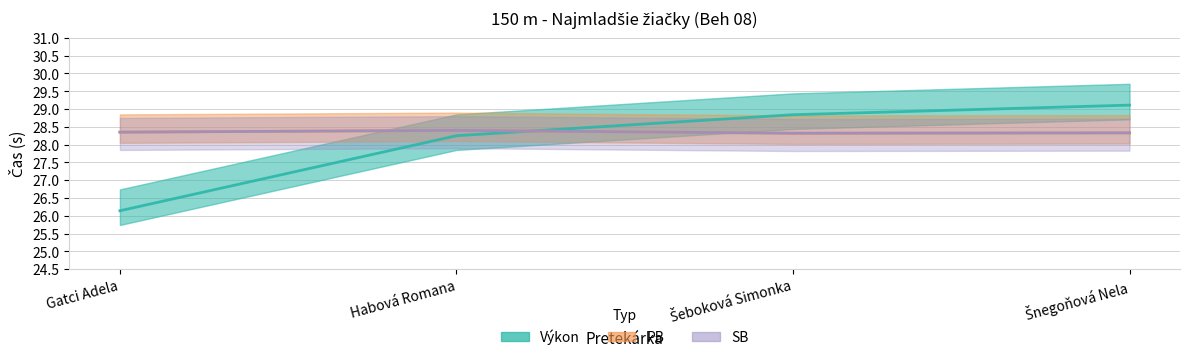

What are all the series names shown in the legend?

Výkon, PB, SB